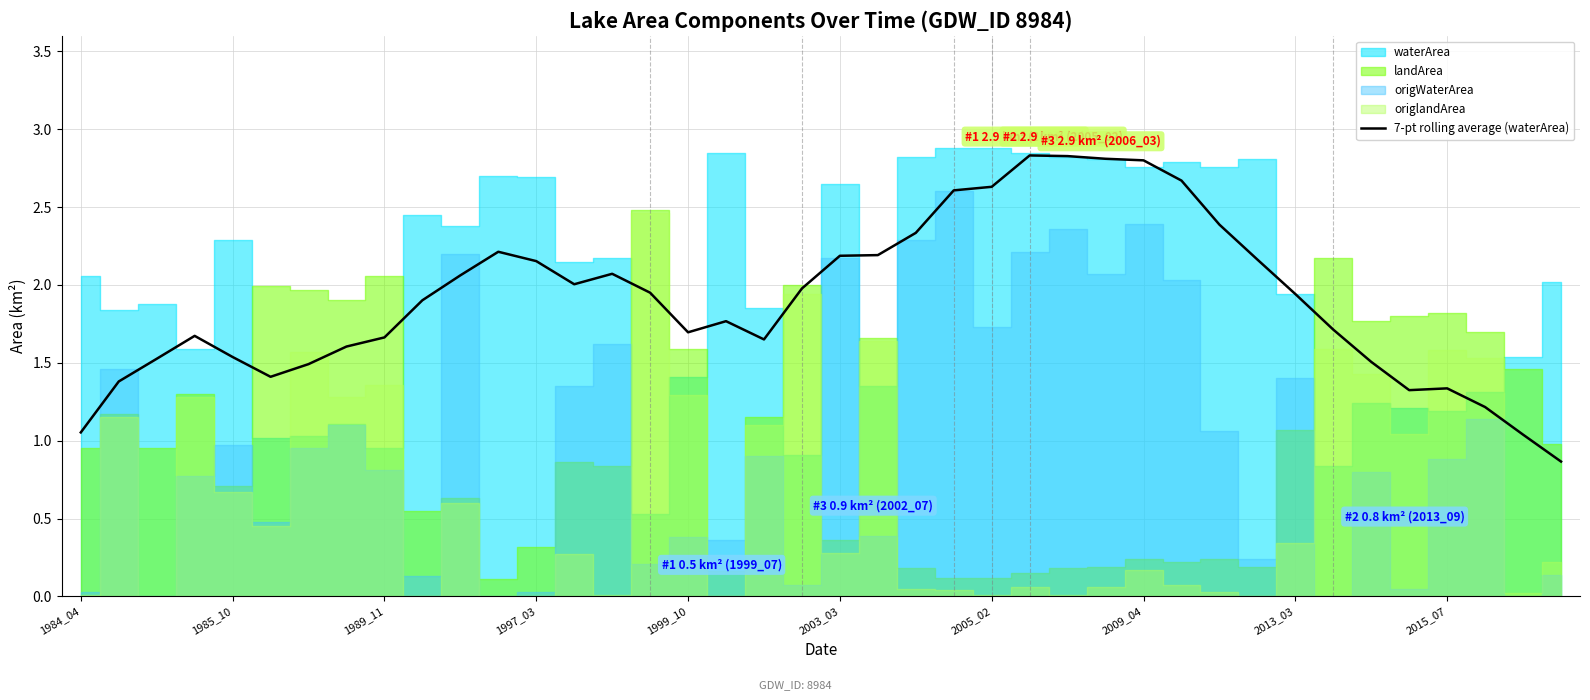

What is the minimum value for 7-pt rolling average (waterArea)?

0.9